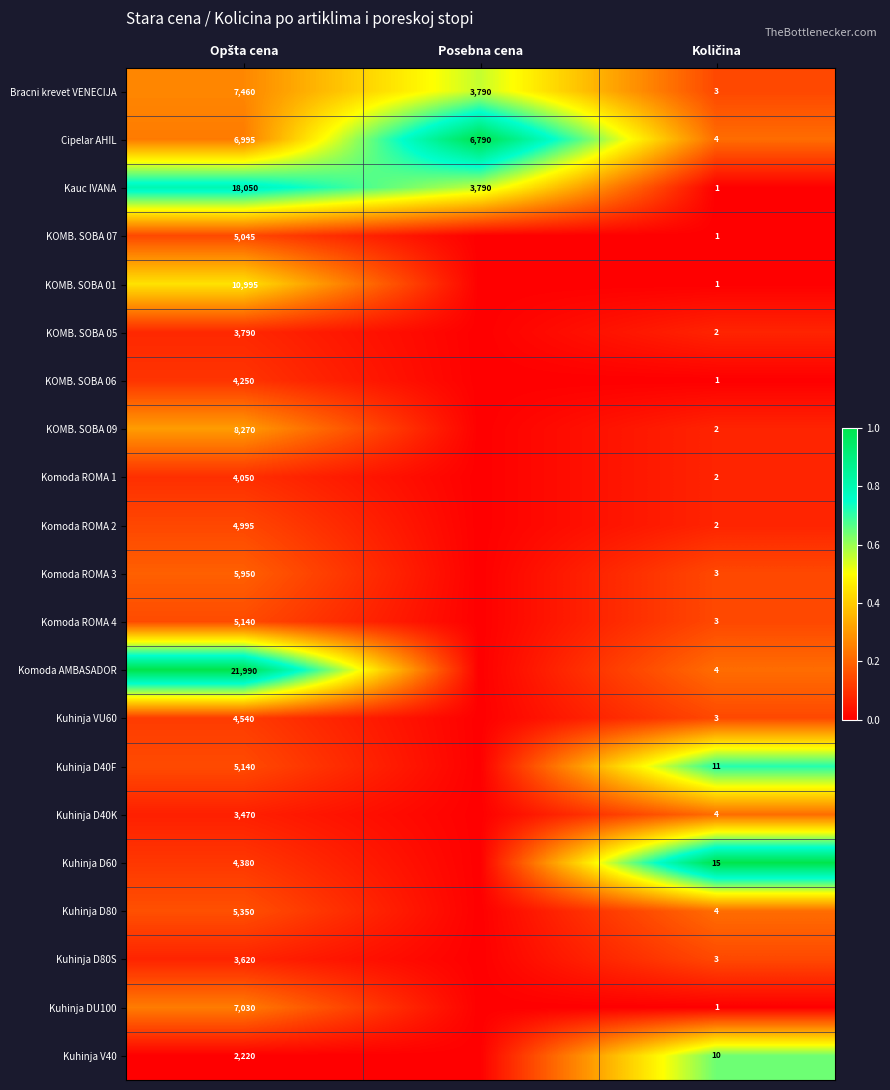

What is the sum of all Bracni krevet VENECIJA values?

11253